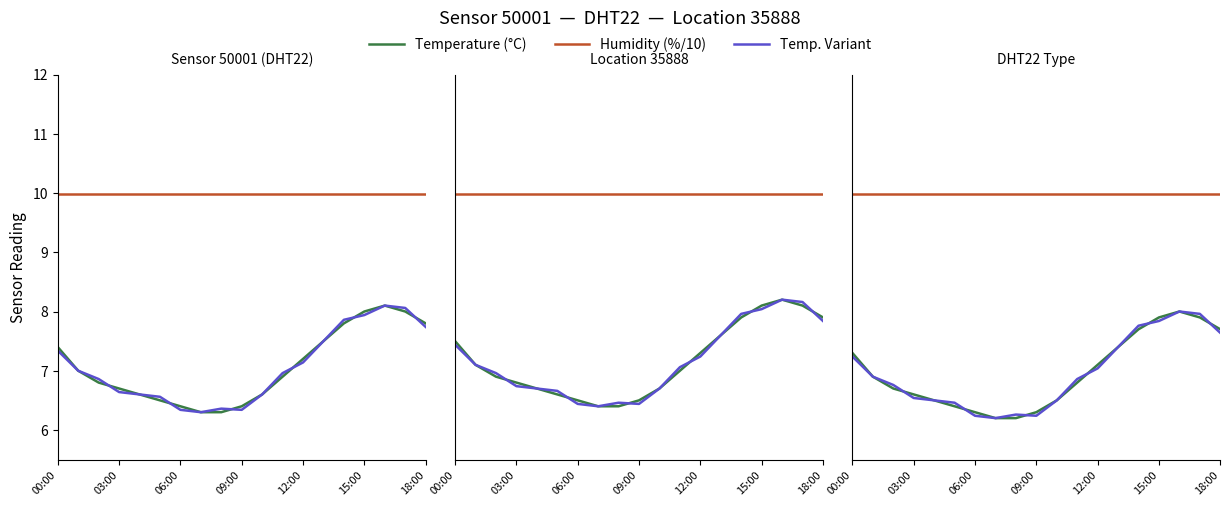

True or false: Temperature (°C) and Humidity (%/10) intersect in this chart.

False